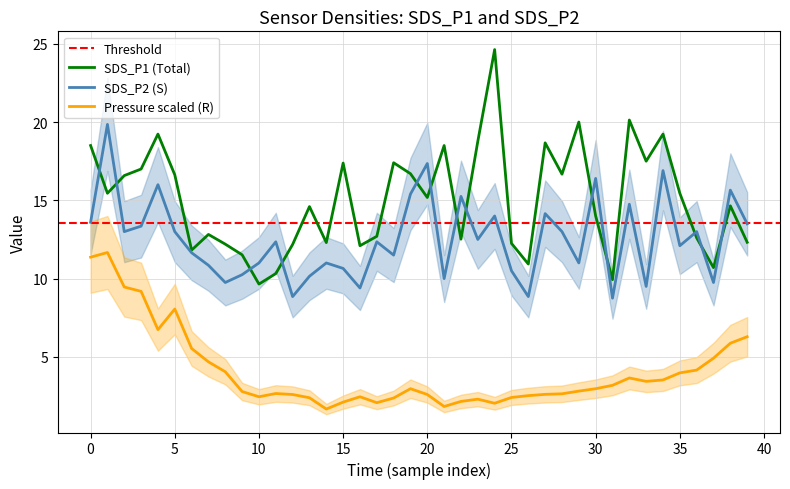

True or false: BME280_pressure and SDS_P1 cross at least once.

False